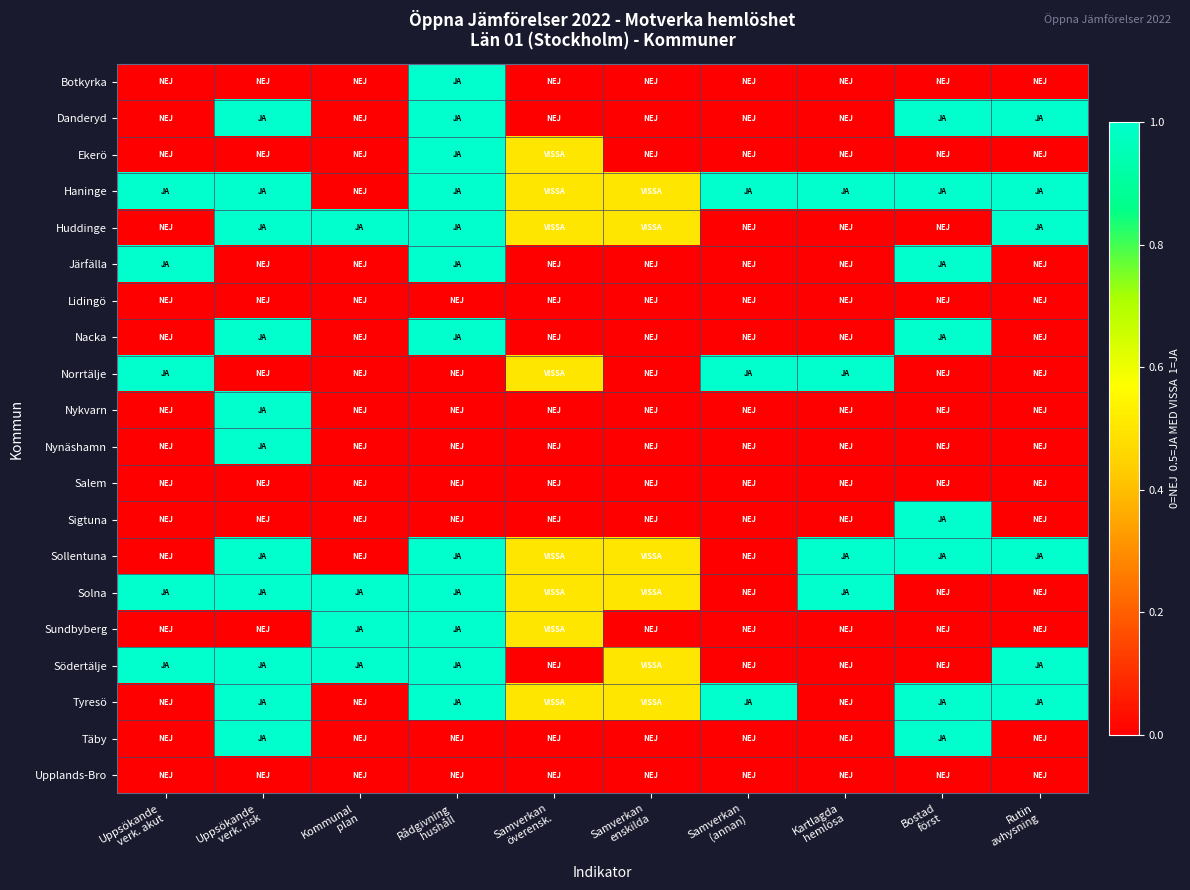

At how many categories does at least one series exceed 0?

10